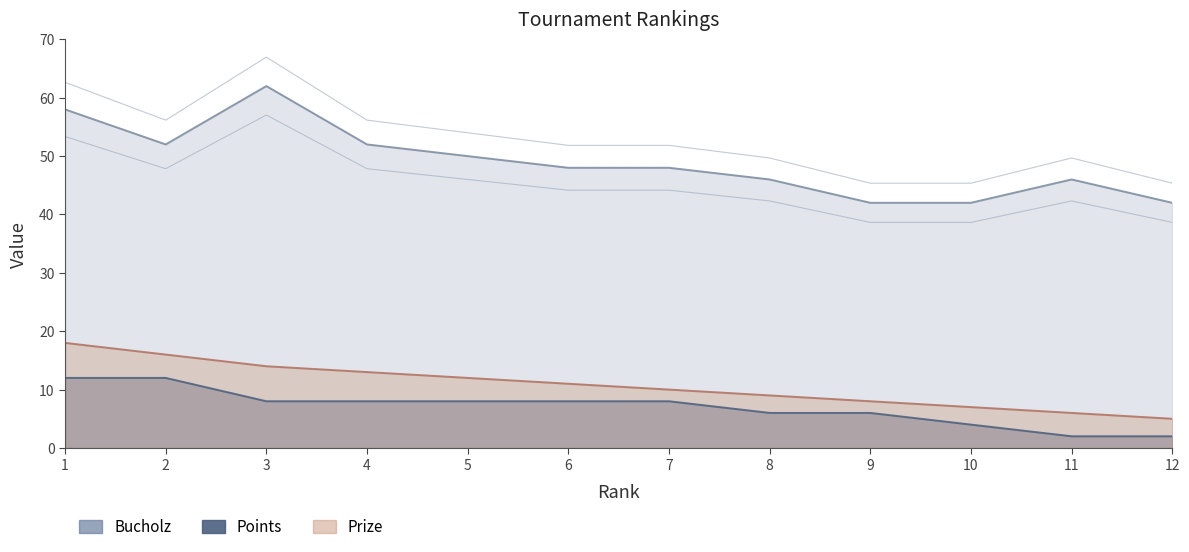

True or false: Bucholz and Prize intersect in this chart.

False